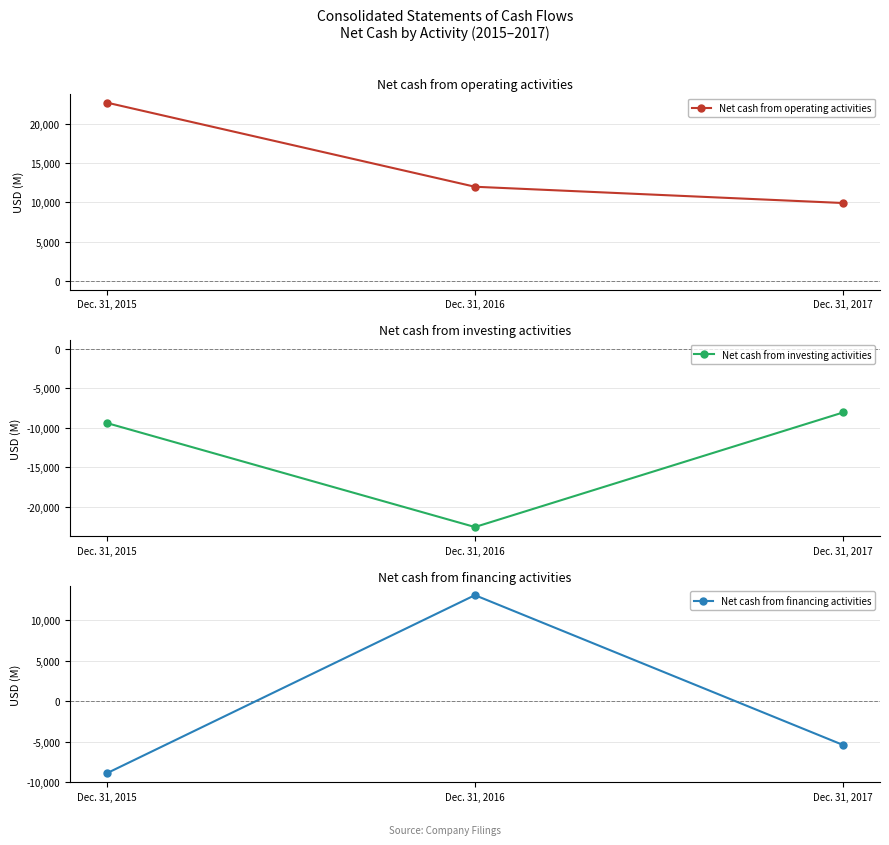

Which category has the highest value in the Net cash from operating activities series?

Dec. 31, 2015